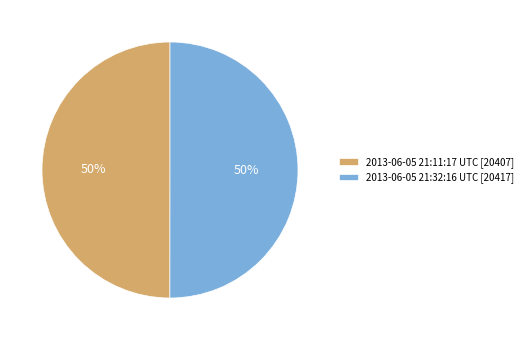

What is the ratio of the value at 2013-06-05 21:32:16 UTC to the value at 2013-06-05 21:11:17 UTC?

1.0